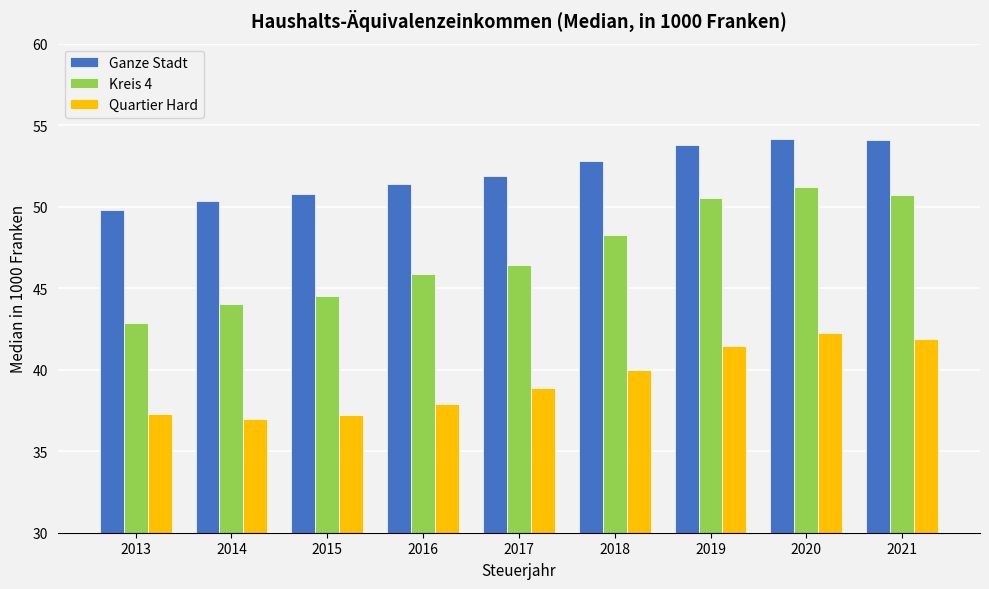

At which label does Kreis 4 first exceed 46?

2017